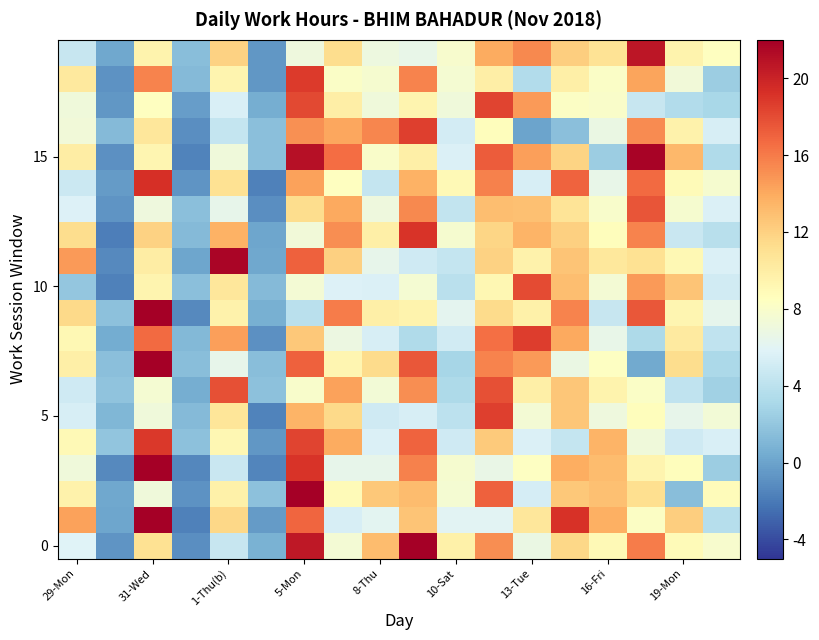

Count the number of categories in the chart.

18